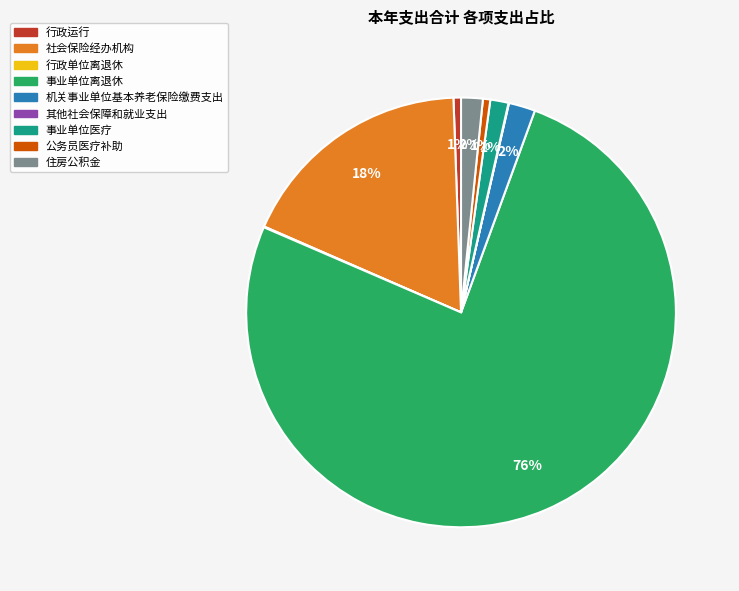

To the nearest percent, what portion does 行政运行 represent?

1%